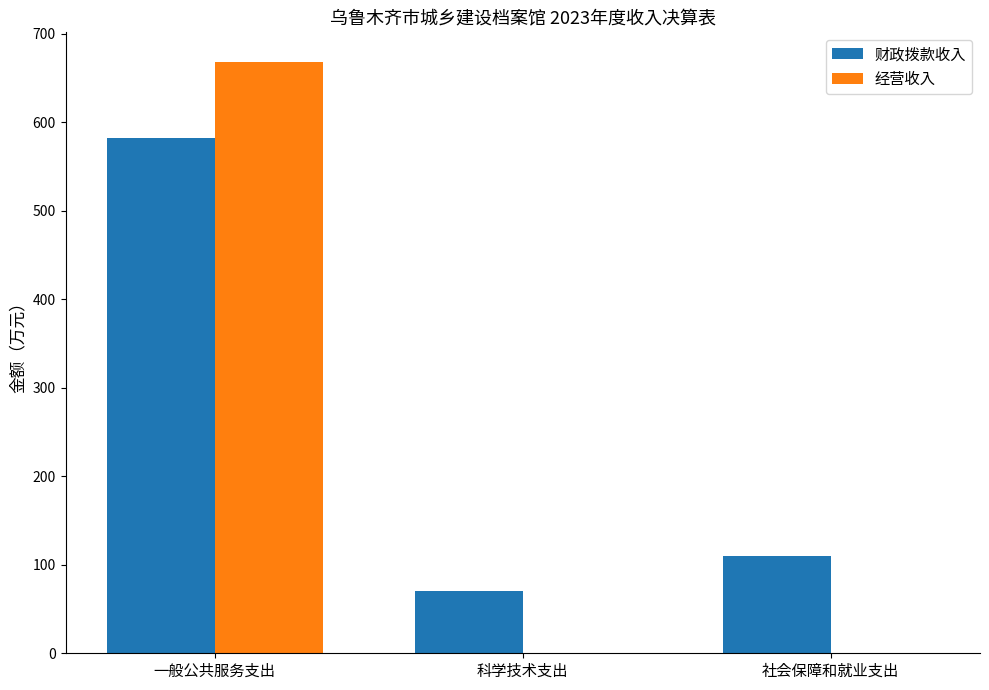

At which category is the sum across all series the highest?

一般公共服务支出